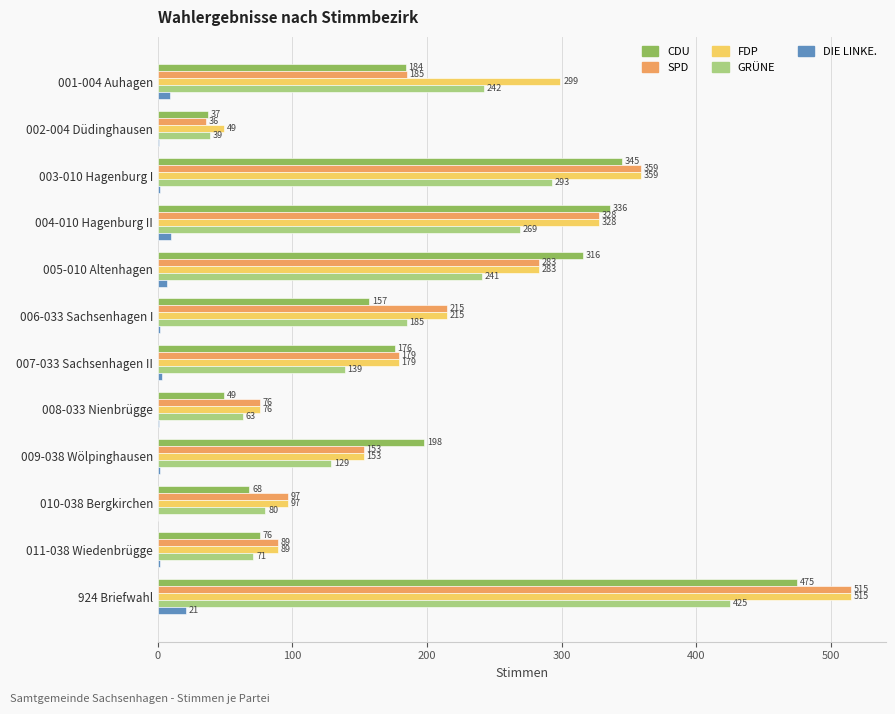

Is the value of GRÜNE at 007-033 Sachsenhagen II greater than the value of DIE LINKE. at 010-038 Bergkirchen?

Yes